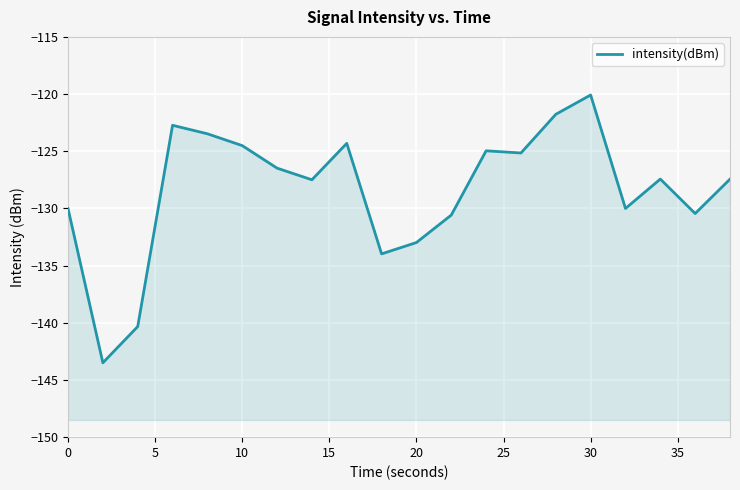

What is the maximum value shown in the chart?

-120.1